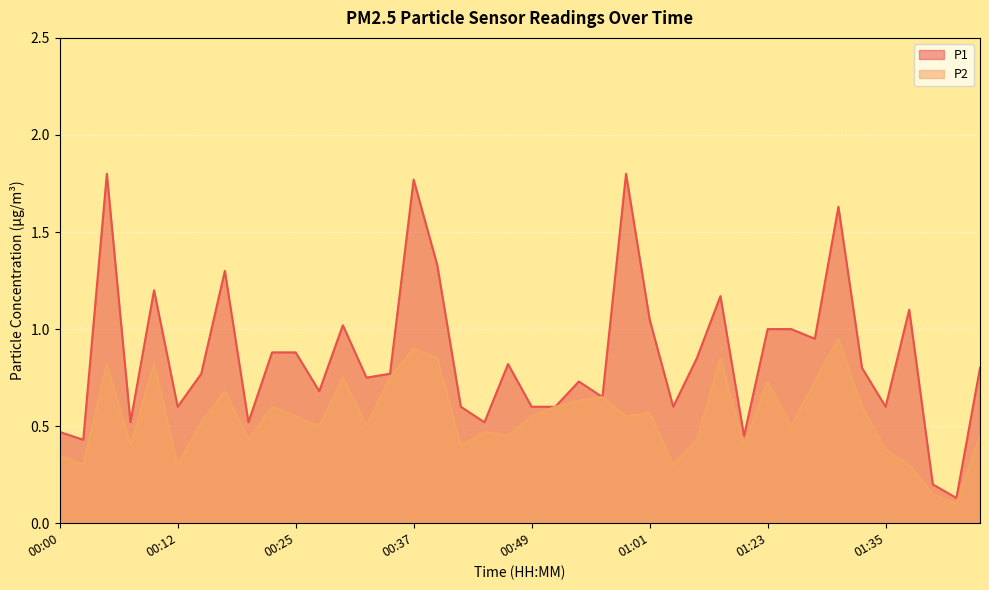

Between 00:34 and 01:28, which series saw the biggest shift?

P1